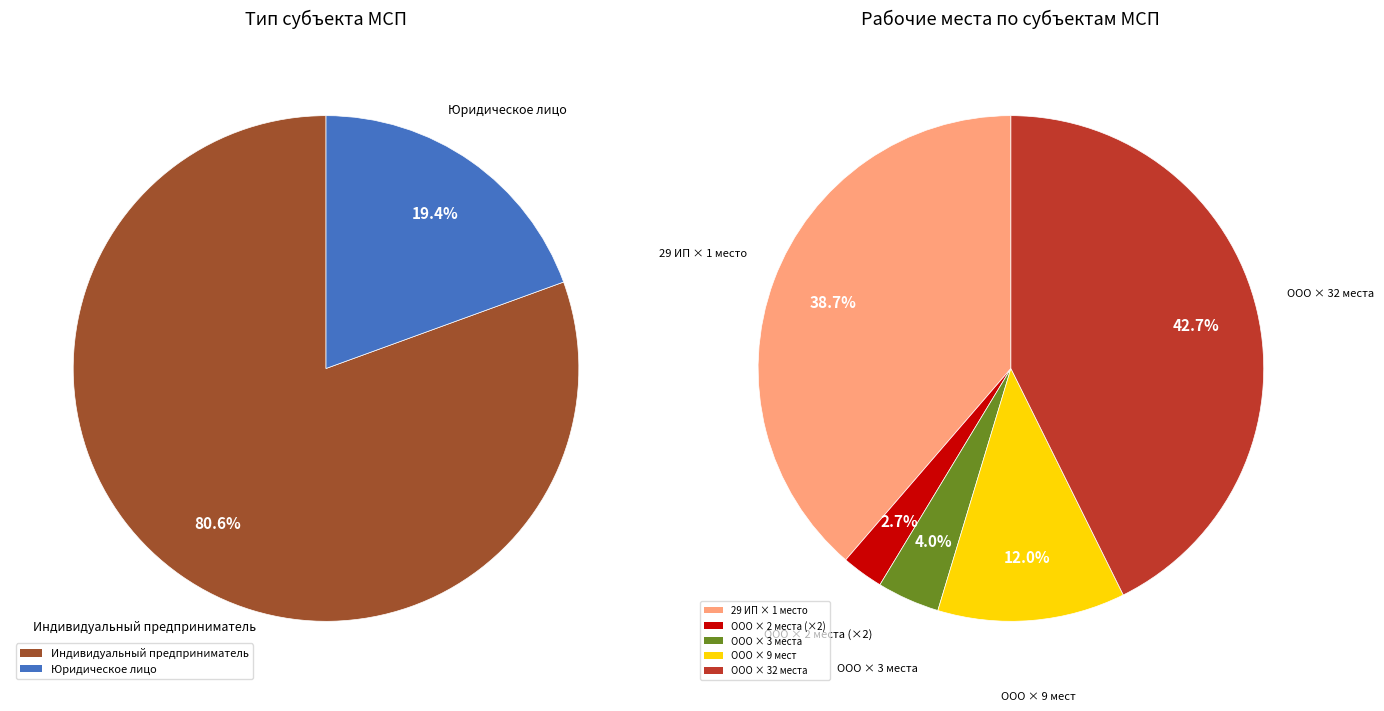

Which slice is the largest?

Индивидуальный предприниматель